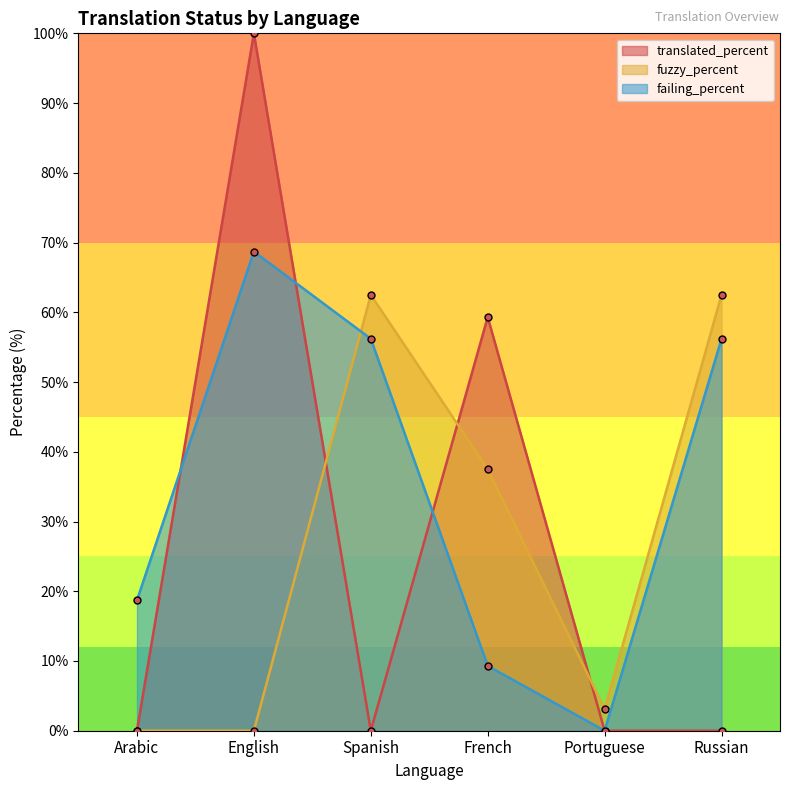

List the labels in order of fuzzy_percent value, largest first.

Spanish, Russian, French, Portuguese, Arabic, English